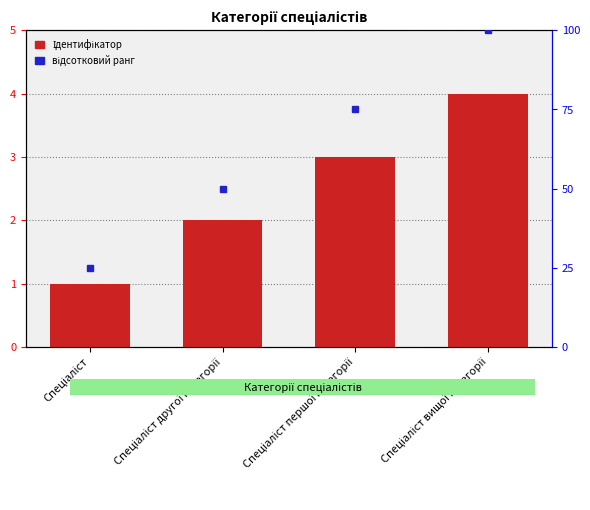

Between Спеціаліст першої категорії and Спеціаліст другої категорії, which is larger?

Спеціаліст першої категорії